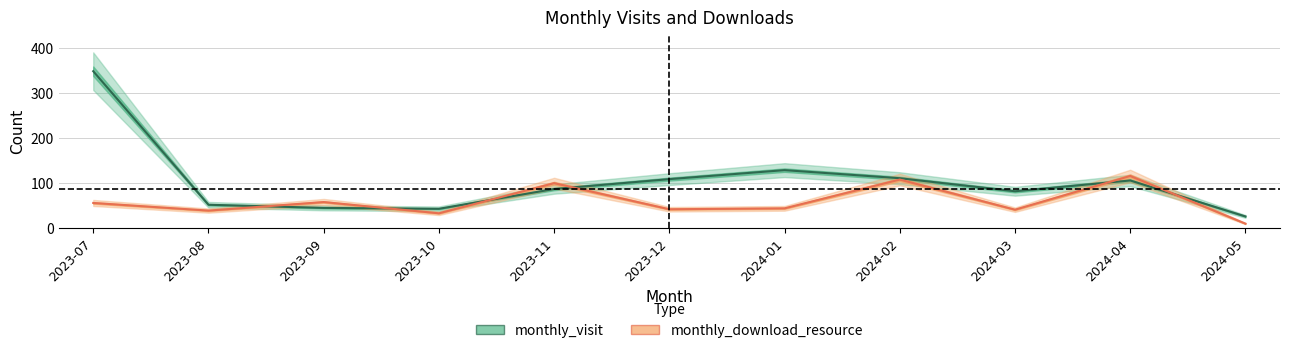

What are all the series names shown in the legend?

monthly_visit, monthly_download_resource